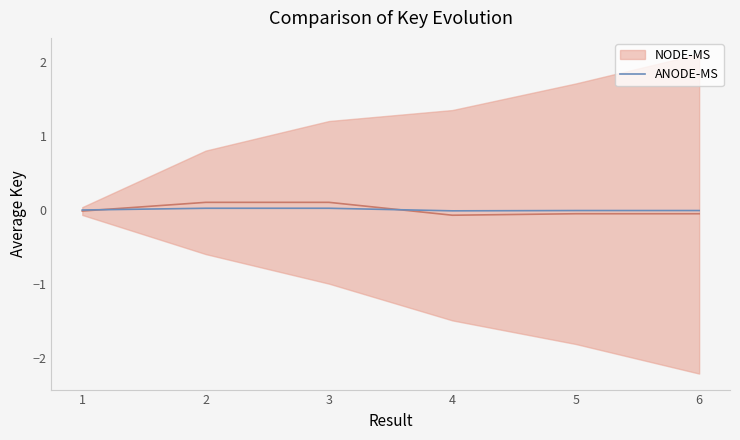

The value at 3 is 0.0. True or false?

False